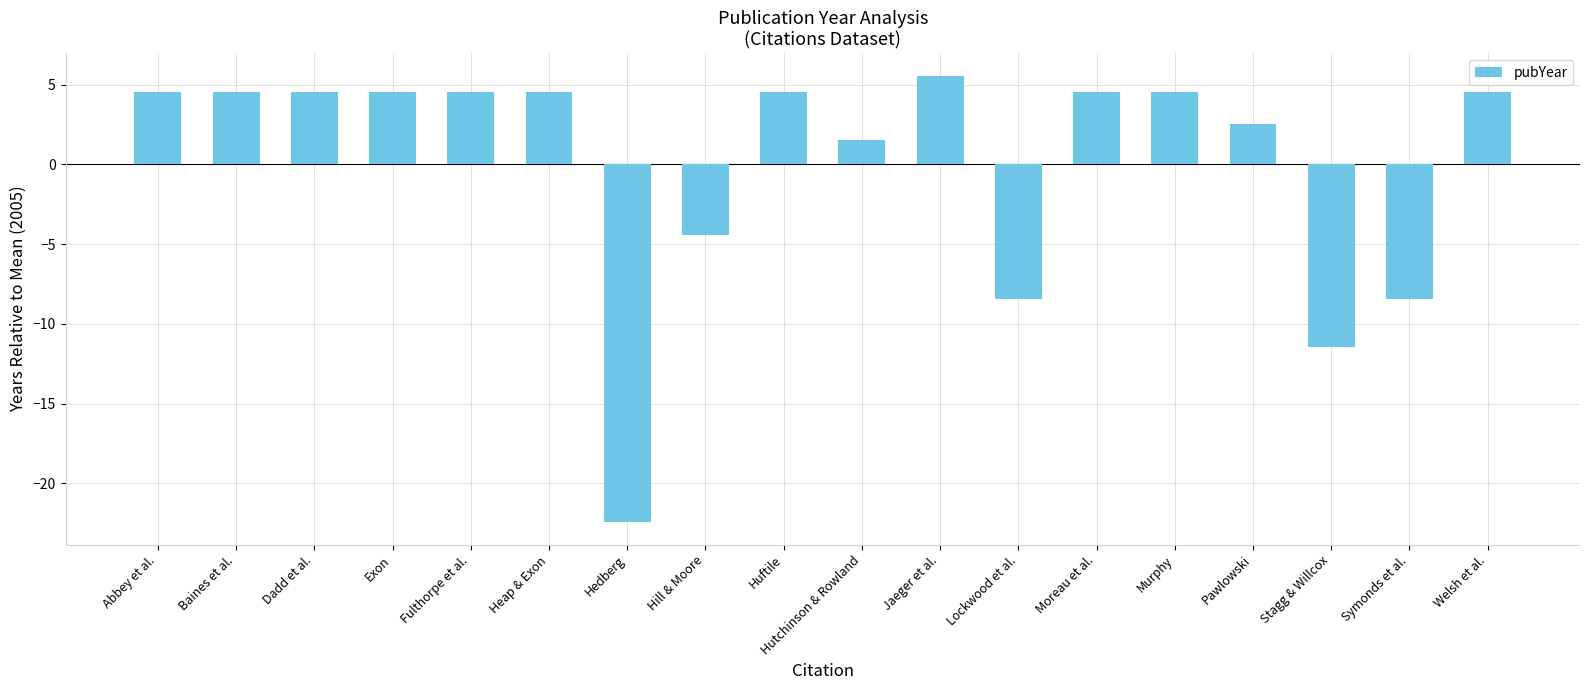

Read the value at Dadd et al..

4.6